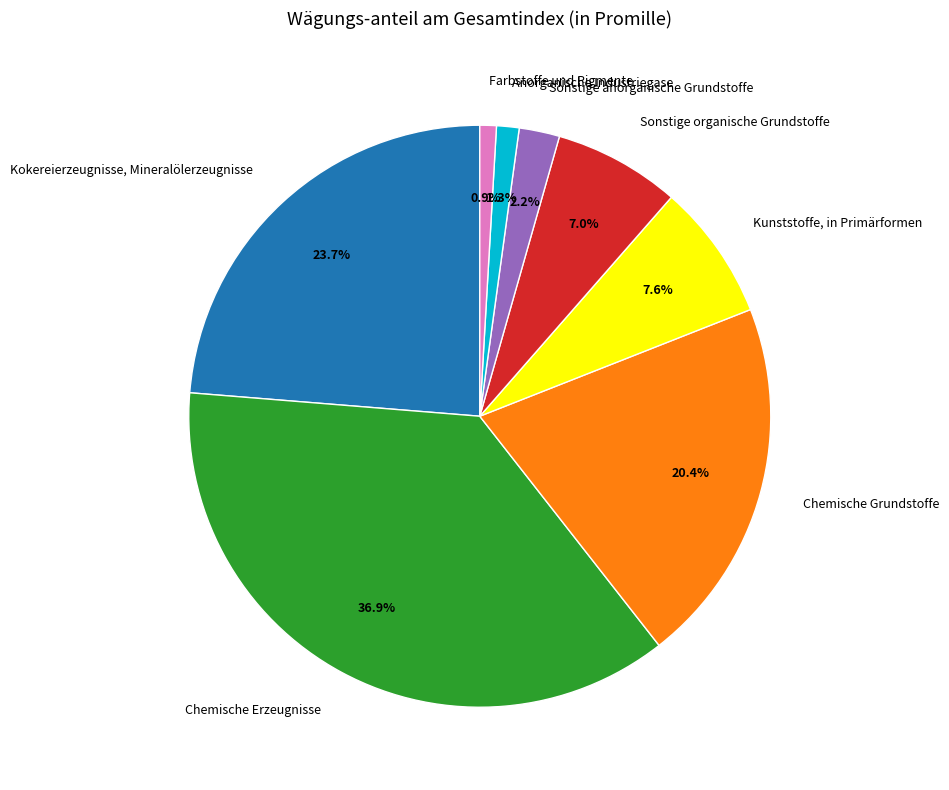

Does Chemische Erzeugnisse represent more than half of the total?

No